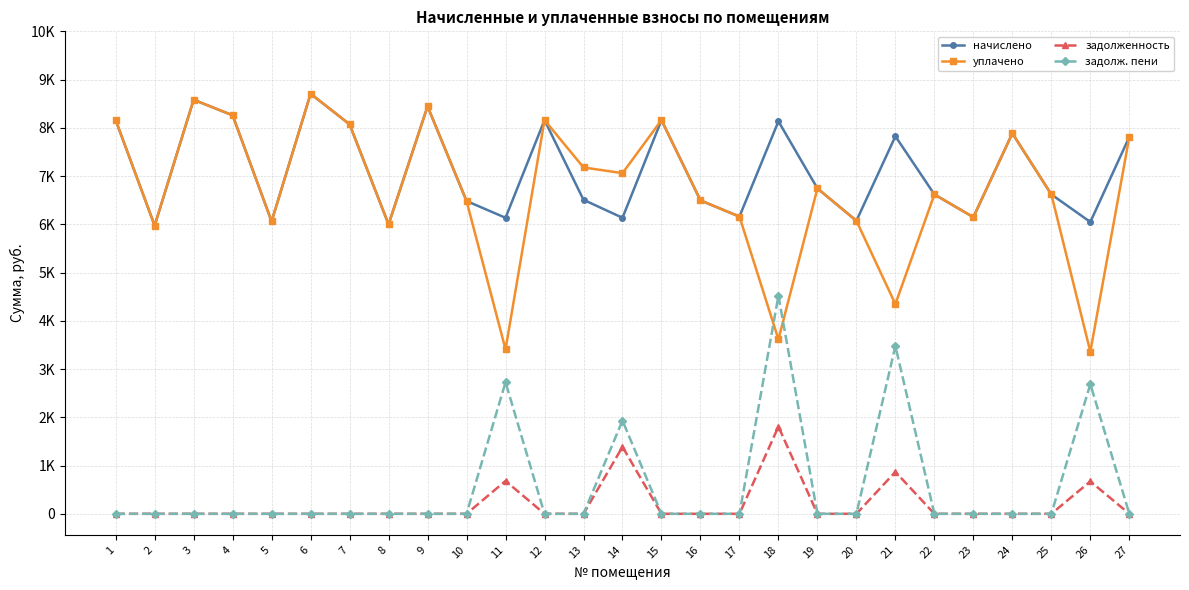

Is this an area chart (filled region under the line)?

No